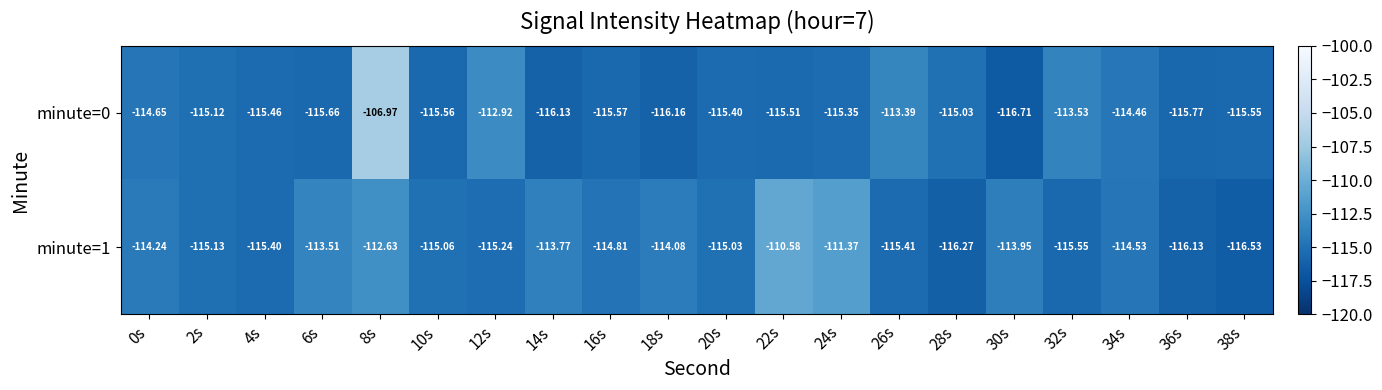

Is the value of minute=0 at 34s greater than the value of minute=1 at 18s?

No